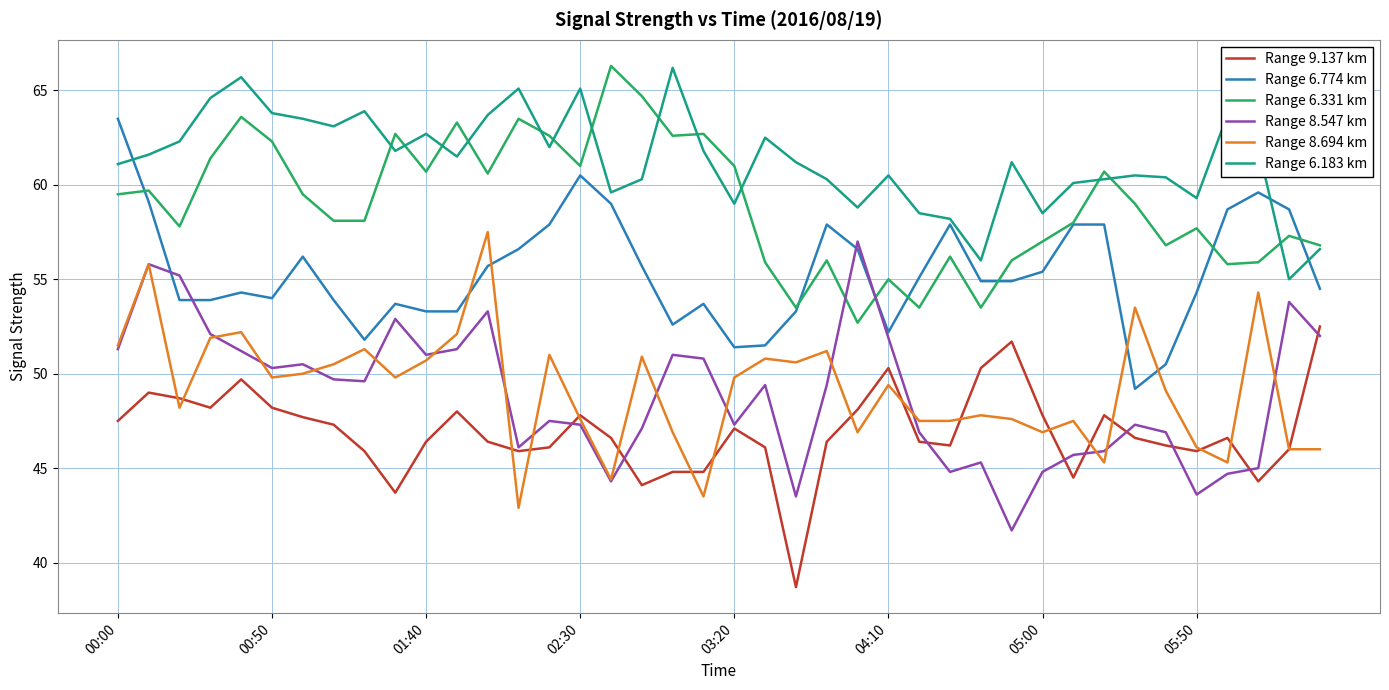

After their last crossing, which series has the higher values: Range 8.547 km or Range 8.694 km?

Range 8.547 km